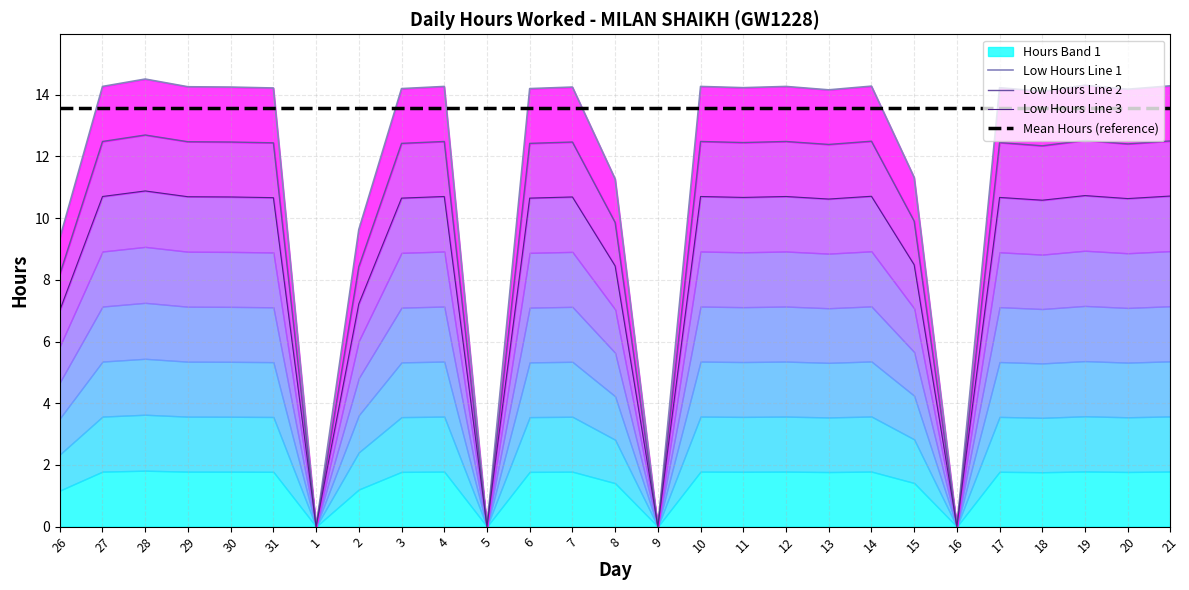

At which label does Low Hours Line 2 reach its minimum?

1